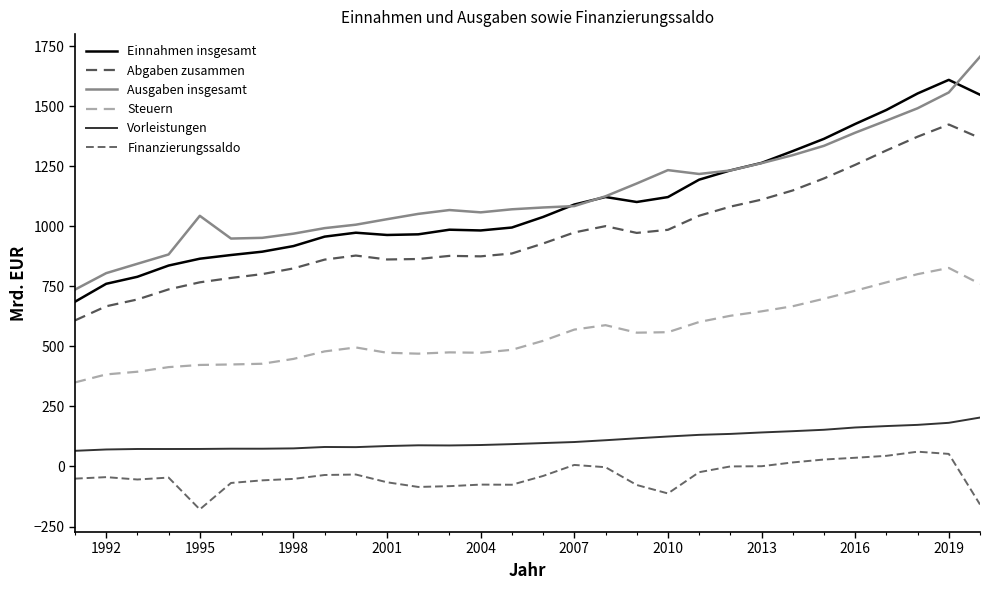

What is the difference between the maximum and minimum values in the Vorleistungen series?

138.5